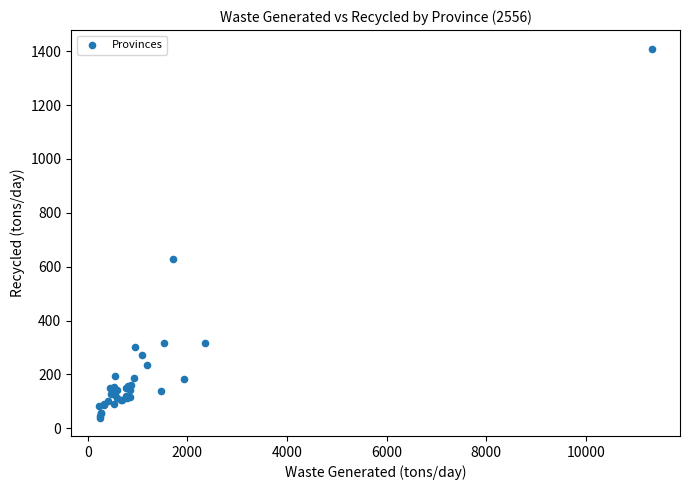

What Y value in the scatter plot is closest to 725?

627.2